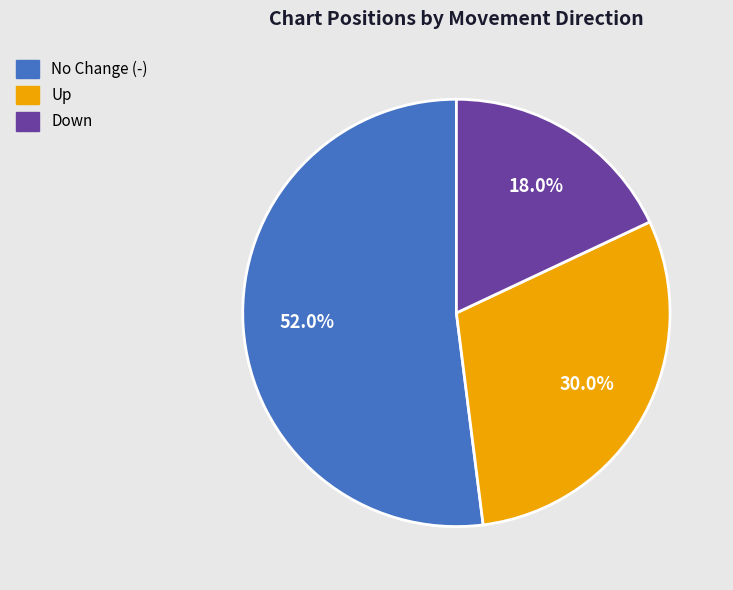

How many slices are in this pie chart?

3